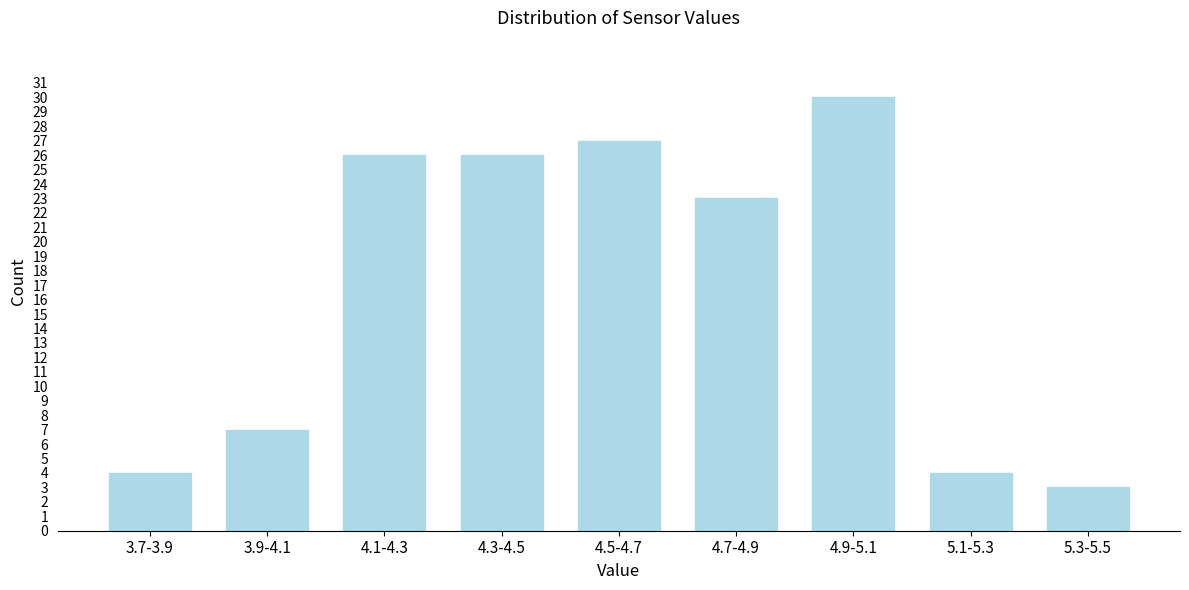

Reading left to right, list all the values displayed in this chart.

4	7	26	26	27	23	30	4	3